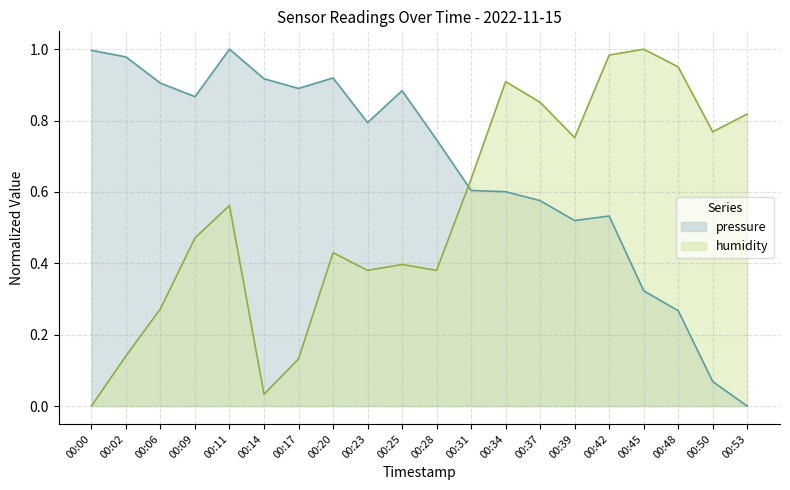

Which series has the widest spread of values?

pressure